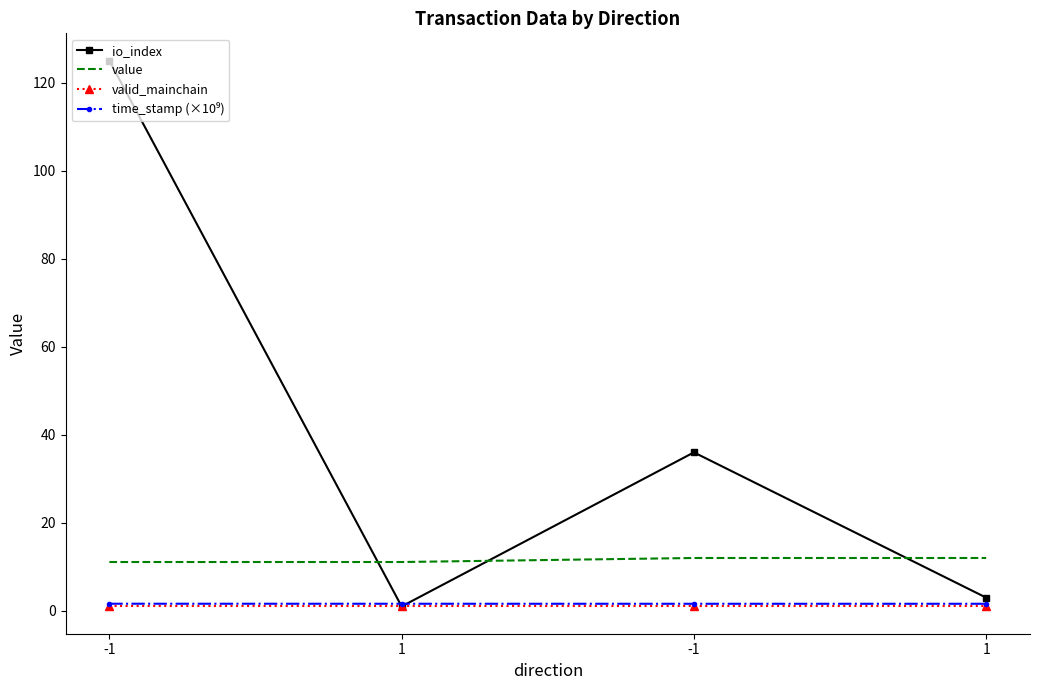

Does the chart have visible grid lines?

No